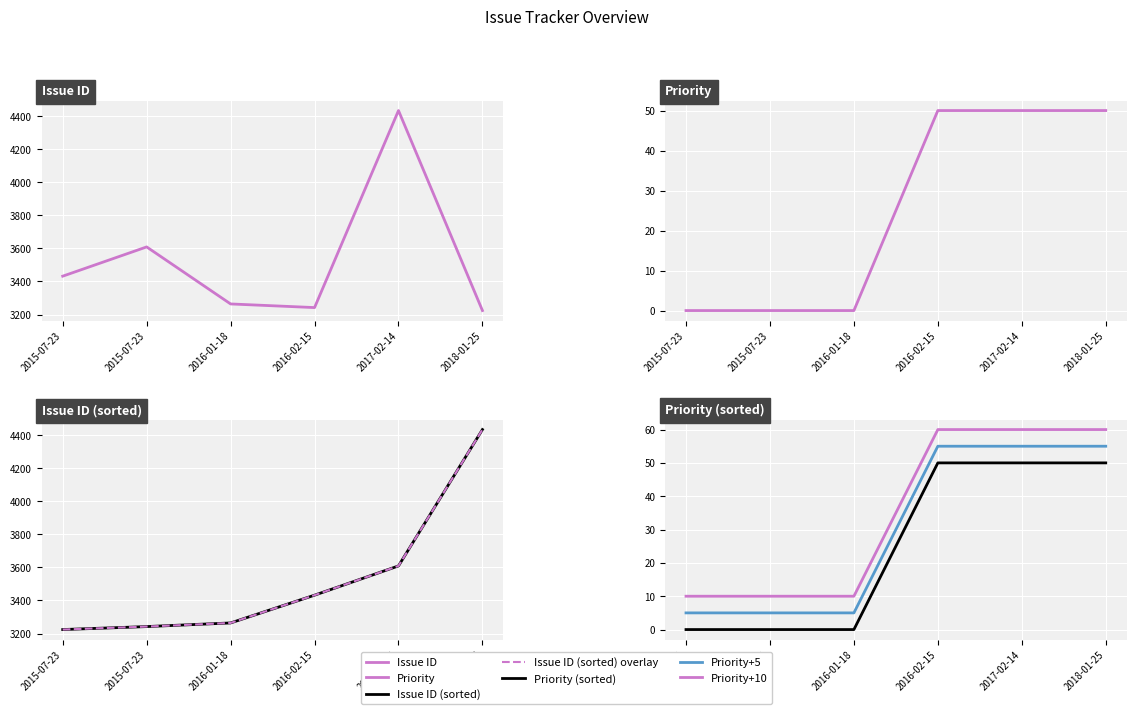

How many values in Priority are above zero?

3